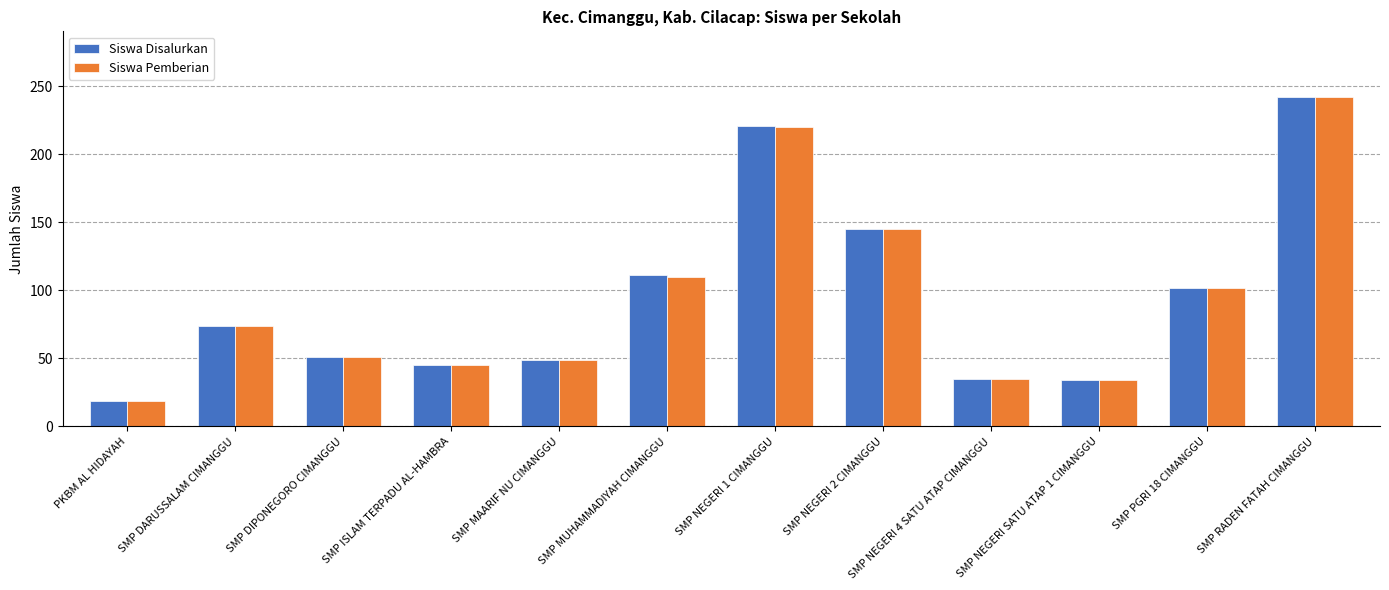

At which label does Siswa Pemberian reach its peak?

SMP RADEN FATAH CIMANGGU